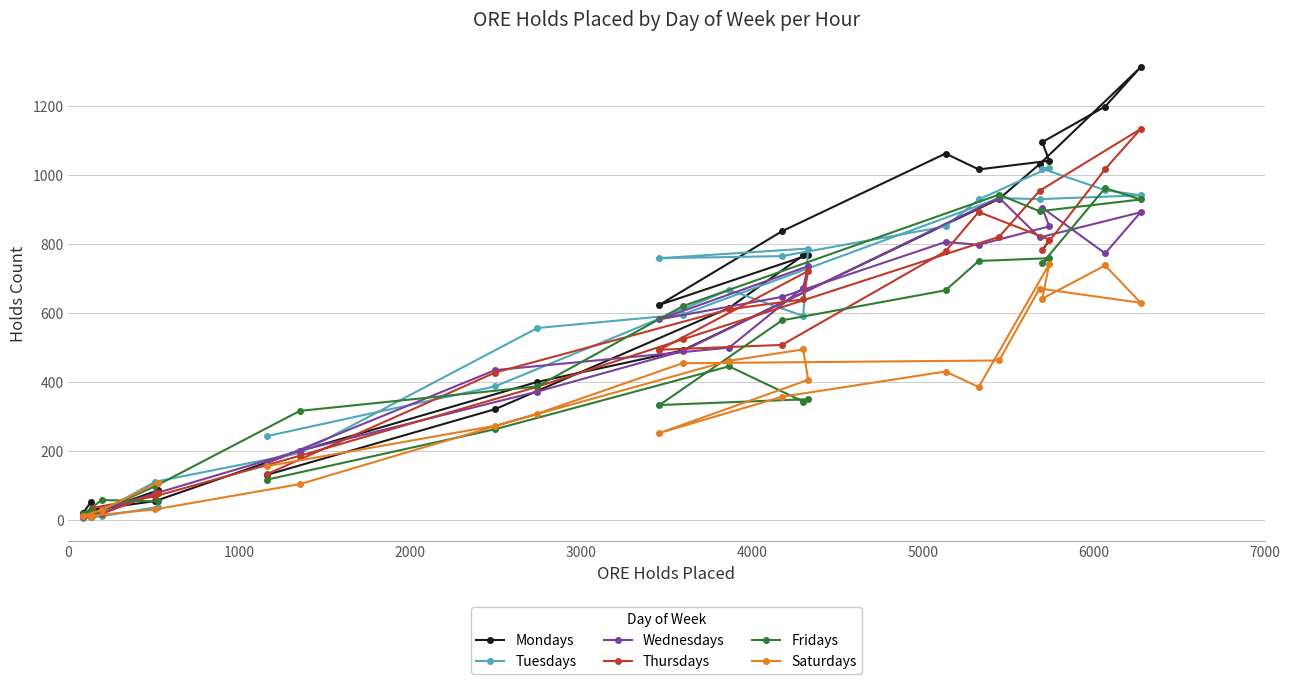

How many lines are shown in the chart?

6